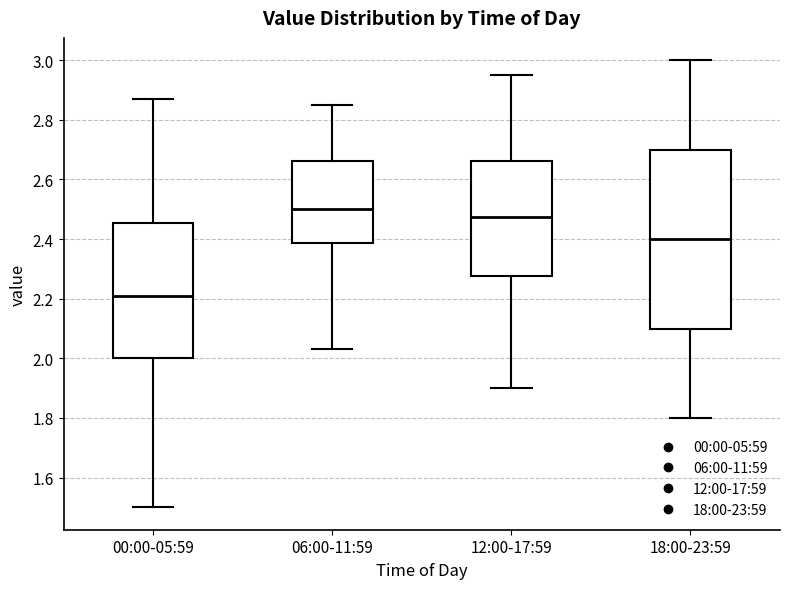

Comparing the boxes themselves (not the whiskers), which one is the tallest?

18:00-23:59